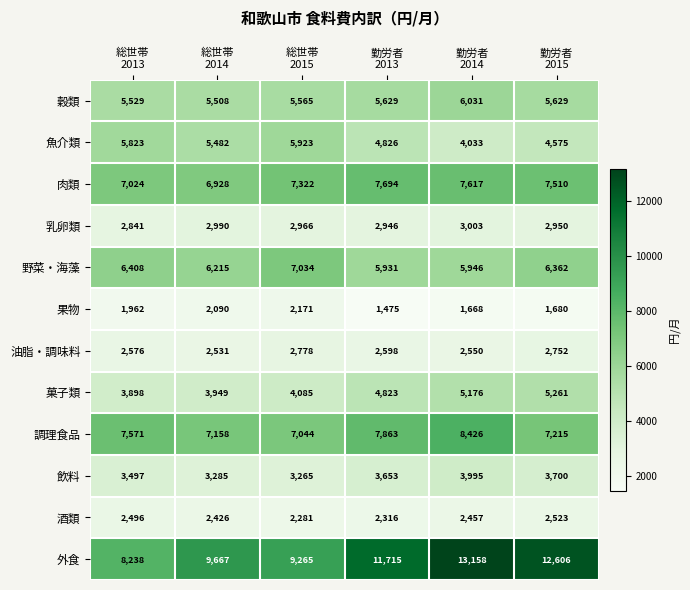

What is the sum of all 油脂・調味料 values?

15785